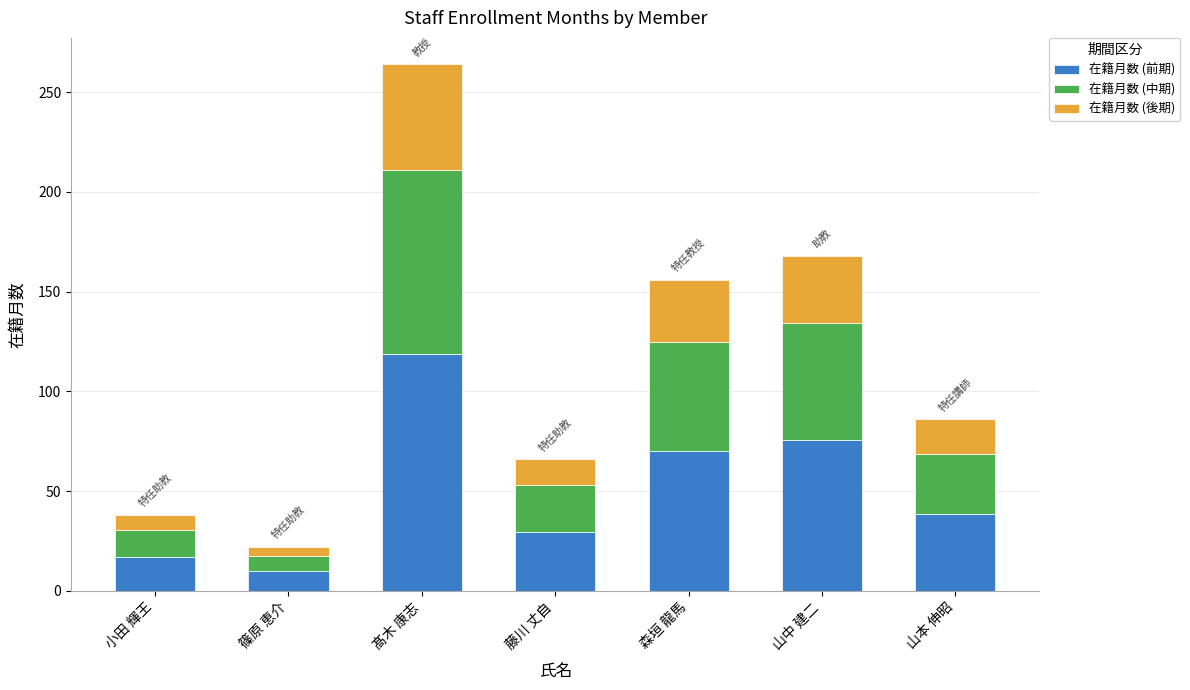

What is the minimum value for 在籍月数 (前期)?

9.9